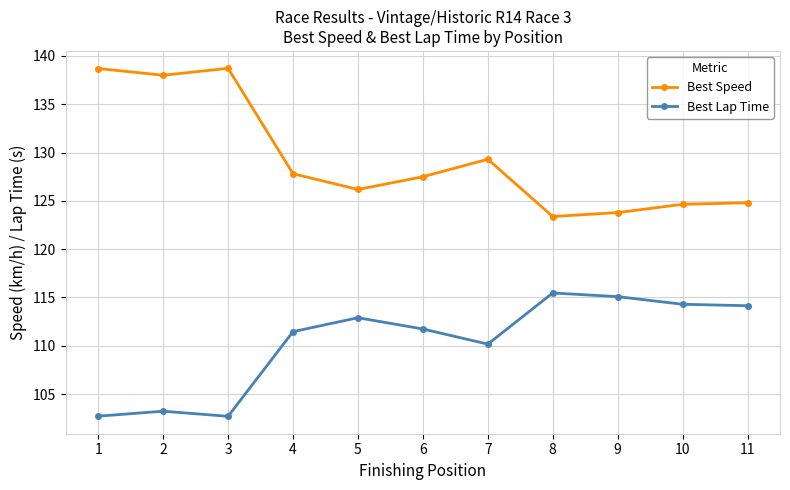

What is the difference between the highest and lowest values at 8?

7.9